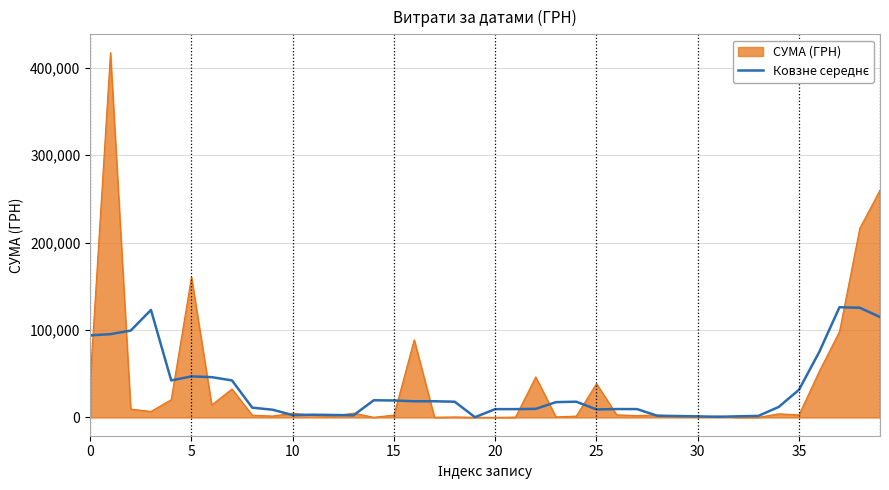

What is the maximum value shown in the chart?

417130.3